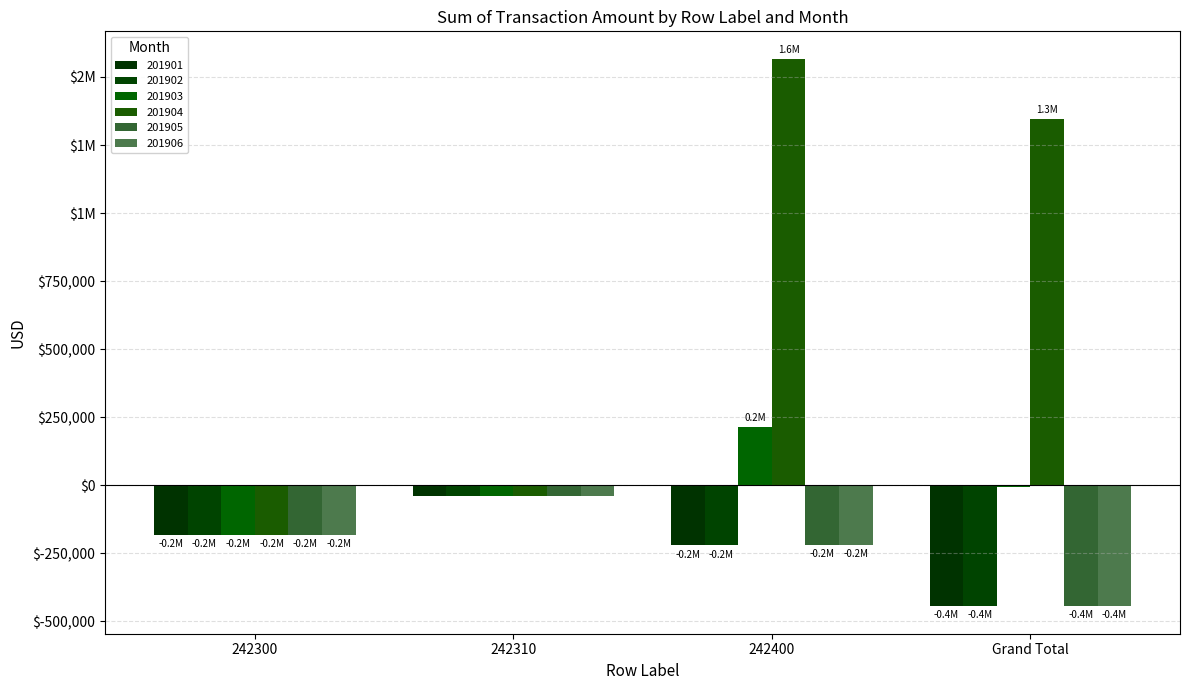

Are the bars horizontal?

No